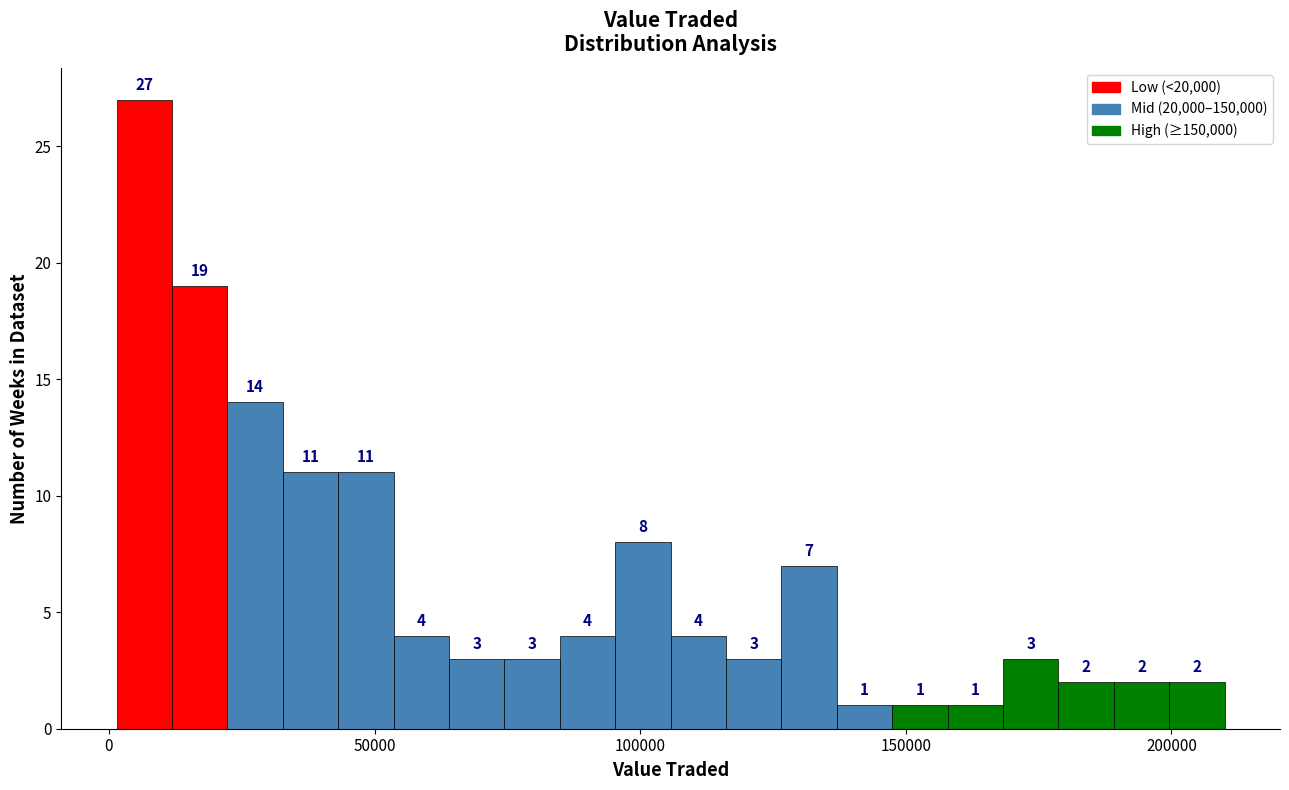

Around what value on the x-axis is the tallest bar? Give the approximate position of its centre, as read against the axis.

5000